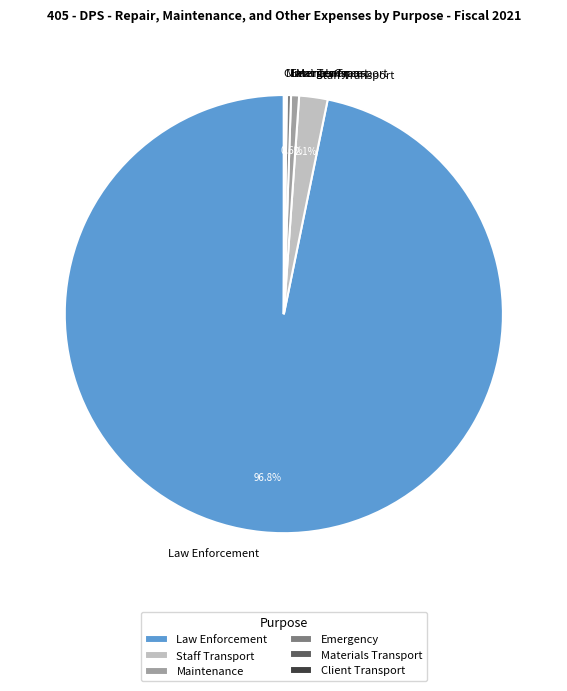

Combined, do Staff Transport and Maintenance account for over 50%?

No